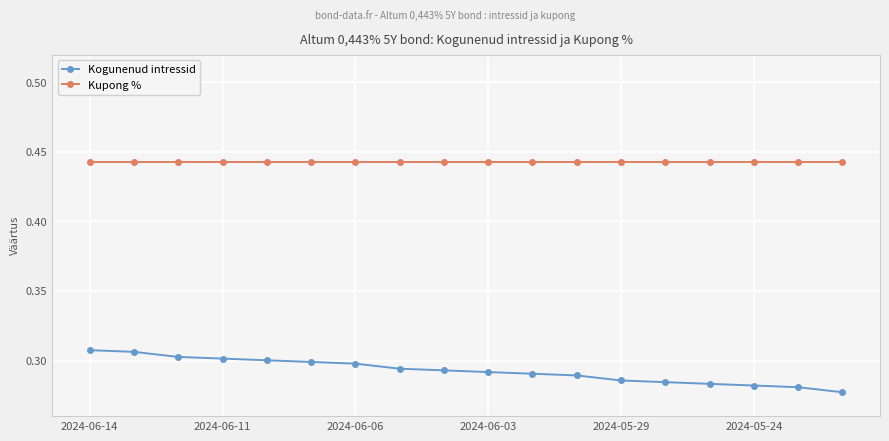

At how many categories does at least one series exceed 0?

18